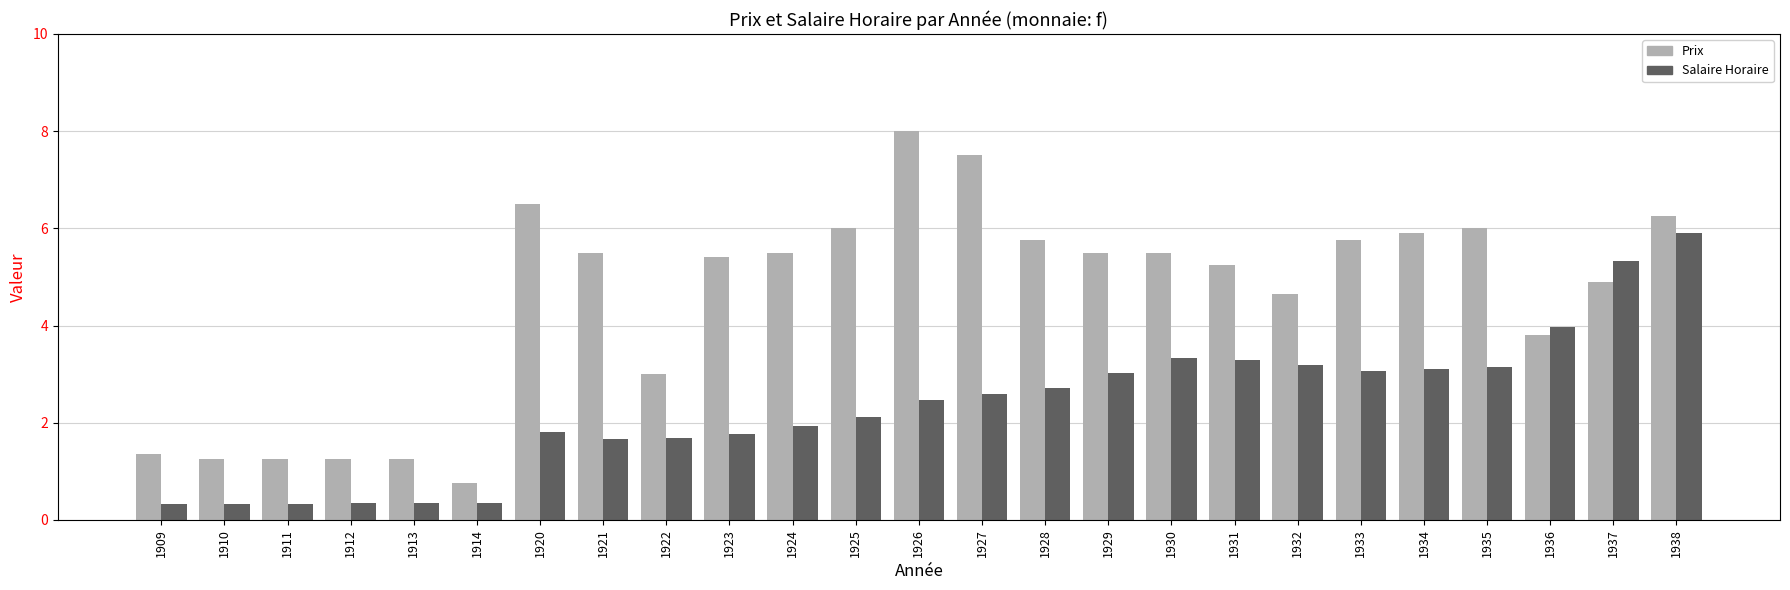

Which category has the lowest value in the Prix series?

1914